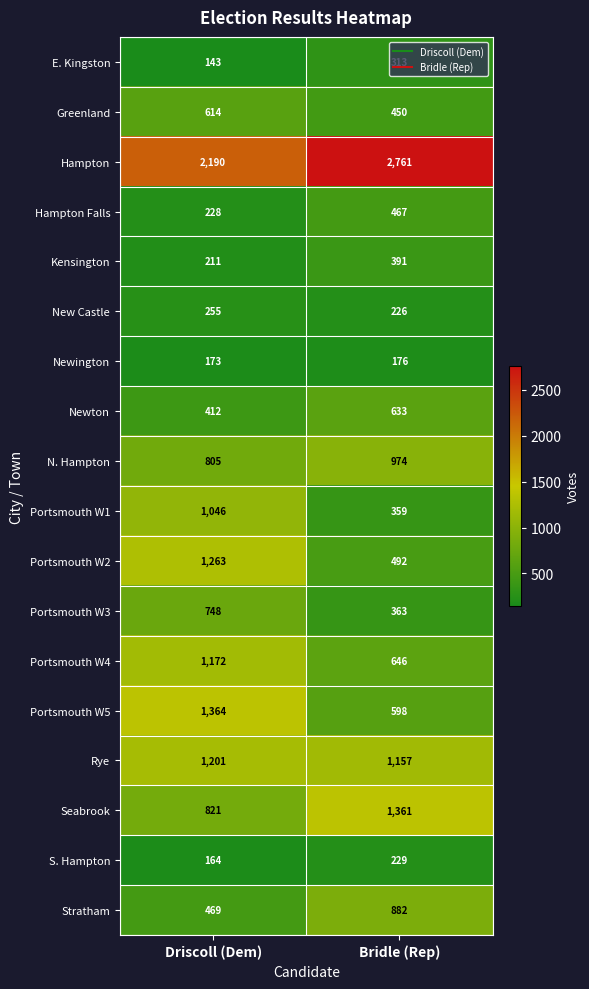

What value does the E. Kingston series have at Driscoll (Dem)?

143